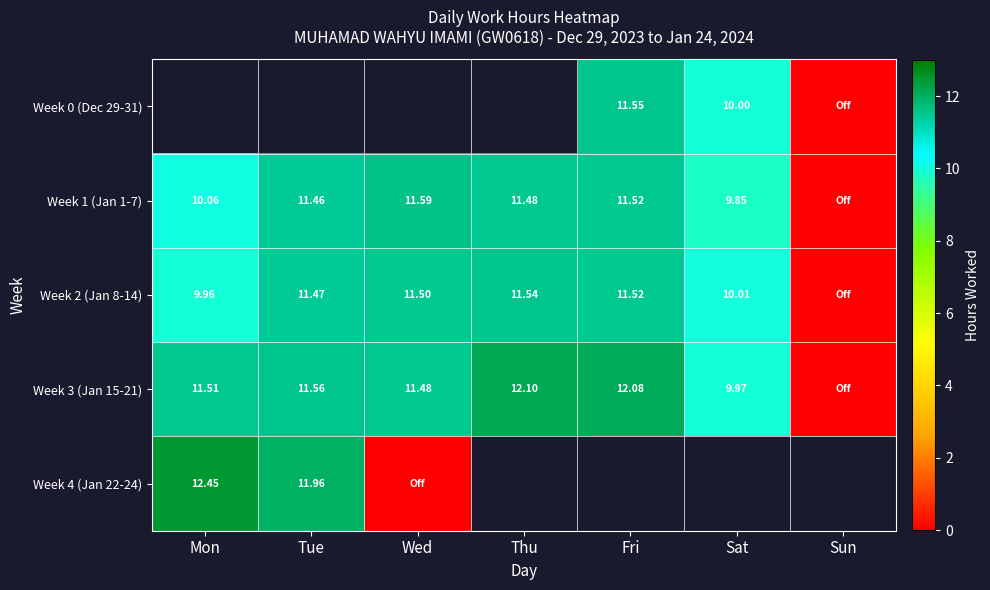

At which category does the chart reach its peak across all series?

Mon